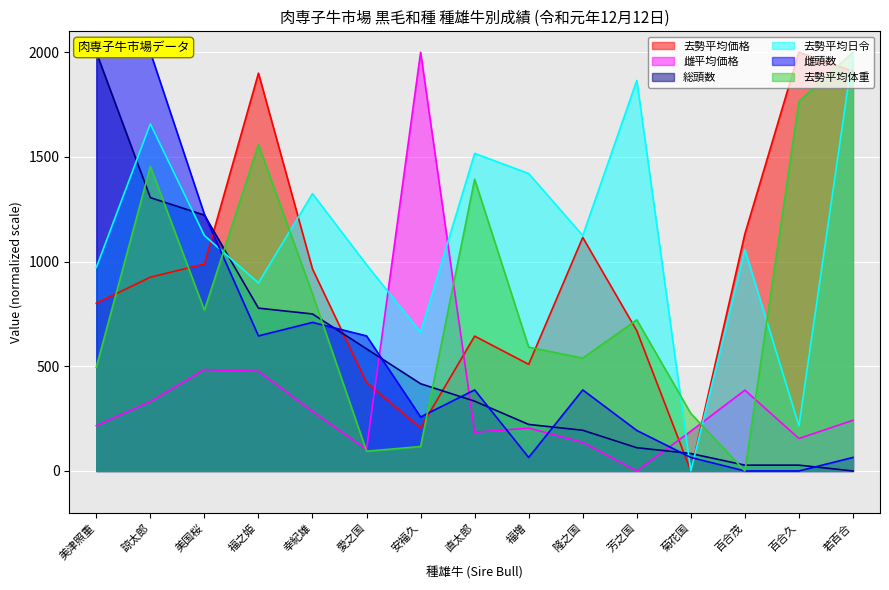

What is the label of the 8th point from the left?

直太郎